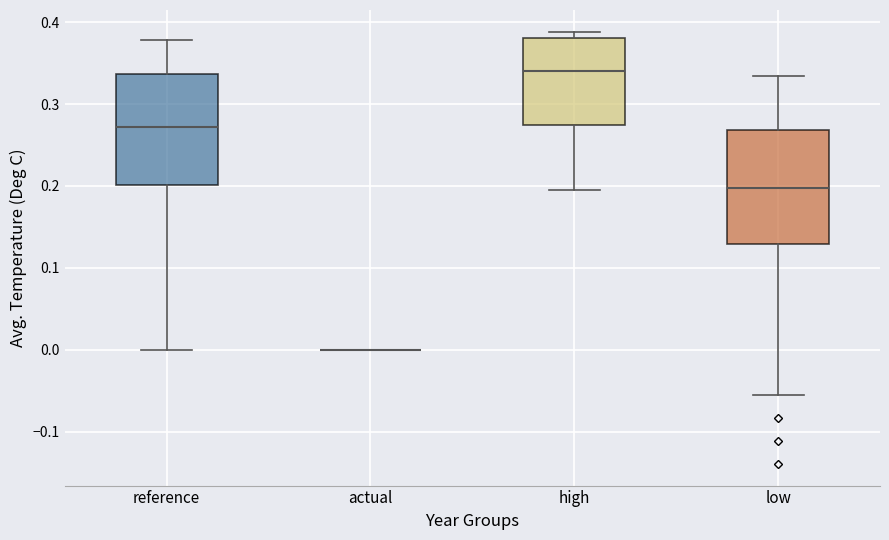

Reading left to right, transcribe this box plot: for each box, give where its median line is, the range the box spans, and where its two whiskers end, as read against the y-axis. The values are not printed on the chart, so give them approximately, as read against the axis.

reference: median 0.27, box 0.20 to 0.34, whiskers 0.00 to 0.38
actual: box collapsed to a line at 0.00, whiskers 0.00 to 0.00
high: median 0.34, box 0.27 to 0.38, whiskers 0.20 to 0.39
low: median 0.20, box 0.13 to 0.27, whiskers -0.06 to 0.33